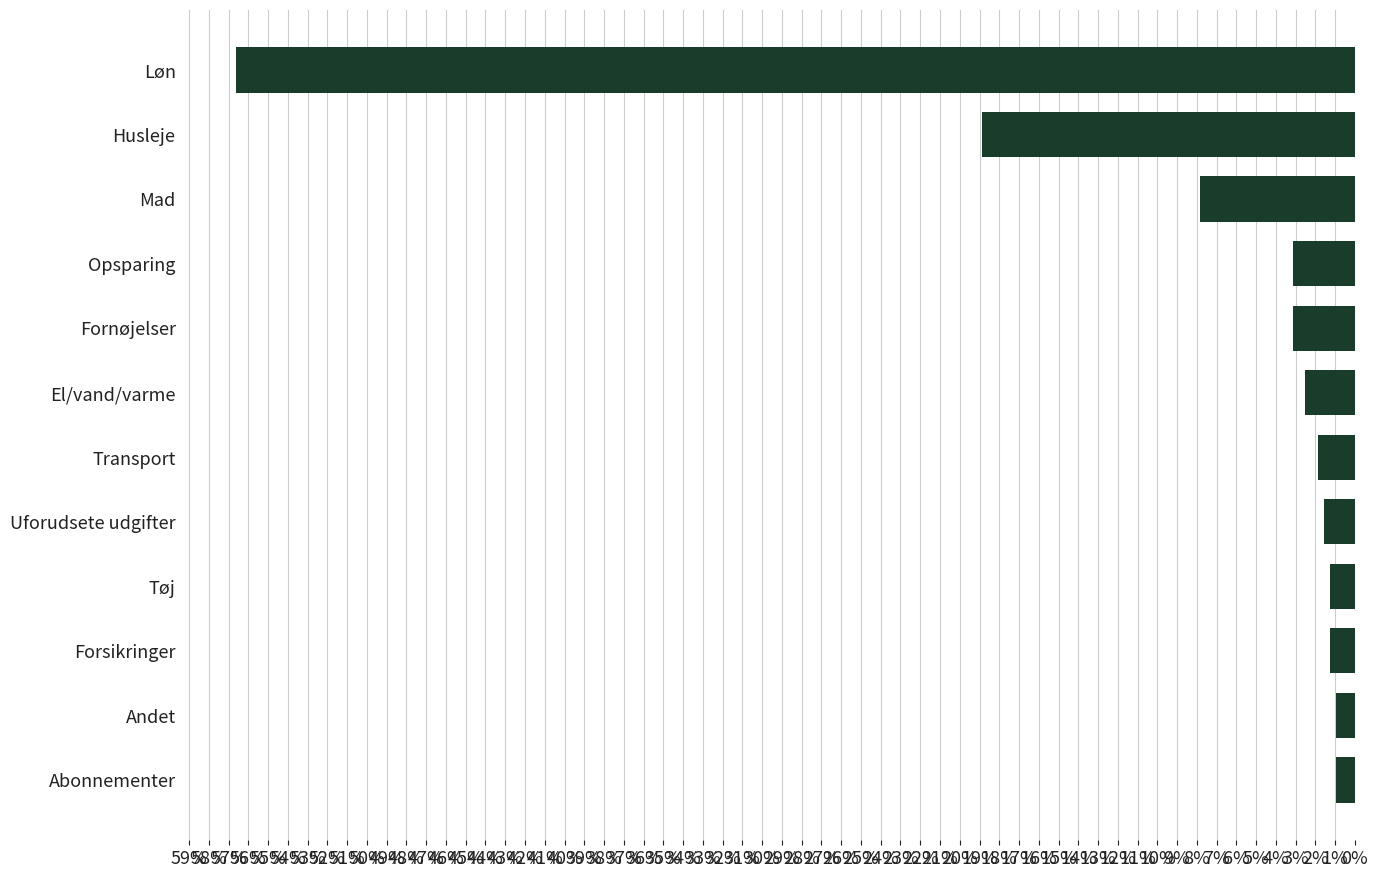

The value at Transport is 1.9. True or false?

True